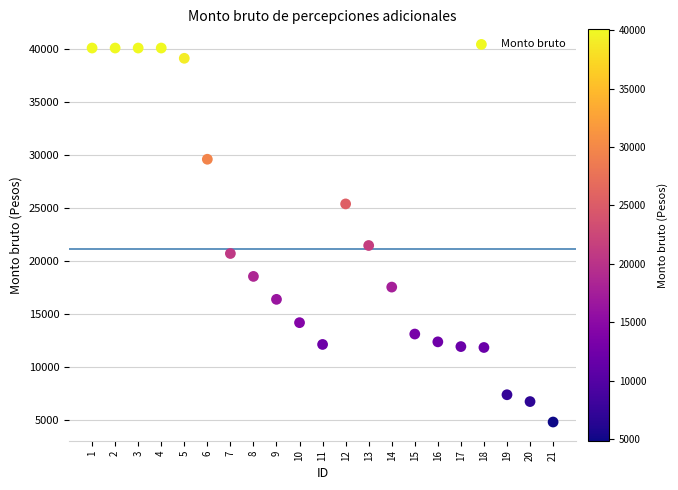

What is the range of X values (max minus min)?

20.0